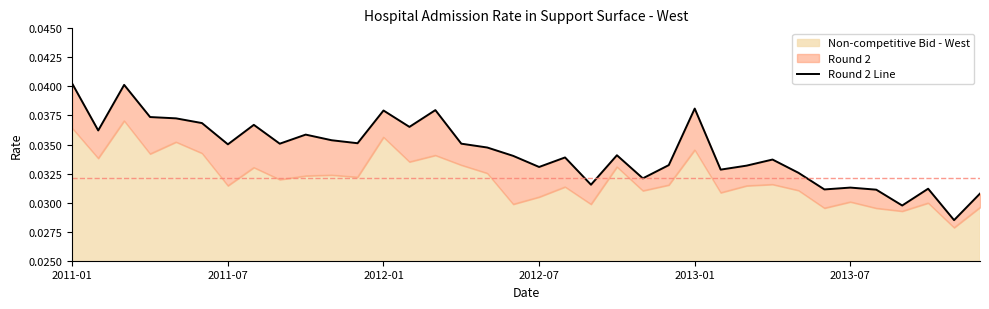

How many interior local peaks (higher than both neighbors) does the data have?

11